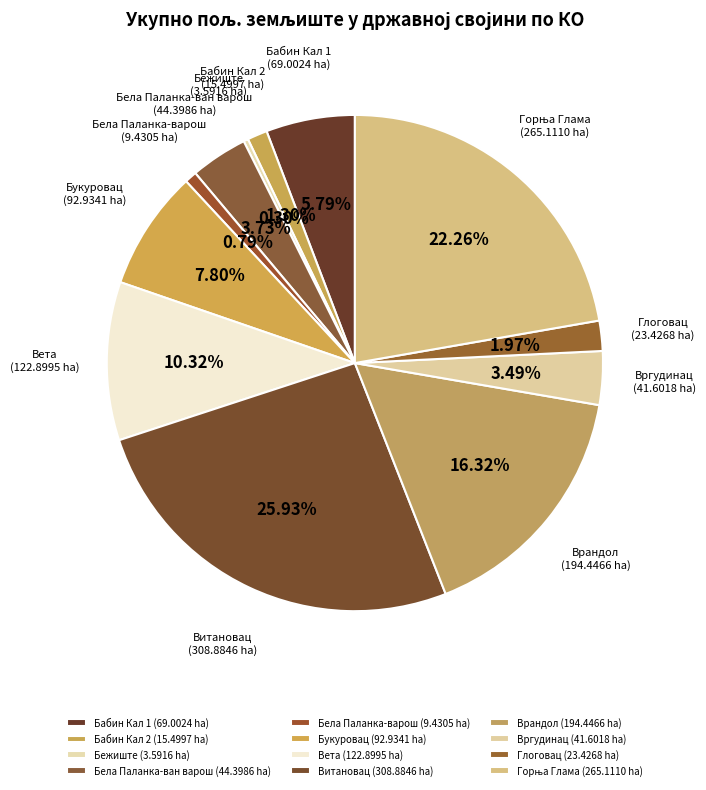

How many slices are in this pie chart?

12